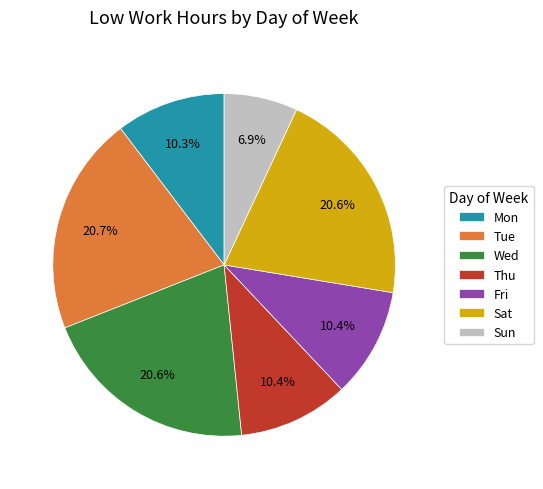

Approximately how many times larger is the value at Sat compared to Mon?

2.0